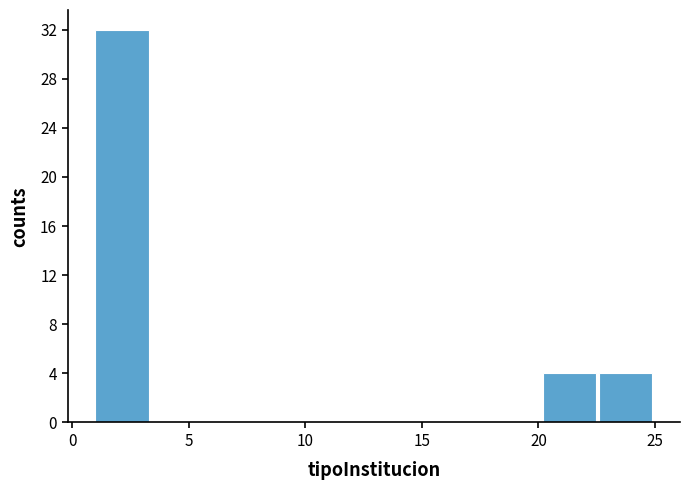

What is the height of the bar covering 20.2 to 22.6 on the x-axis? Neither the bar edges nor the heights are printed on the chart, so give them approximately, as read against the axes.

4